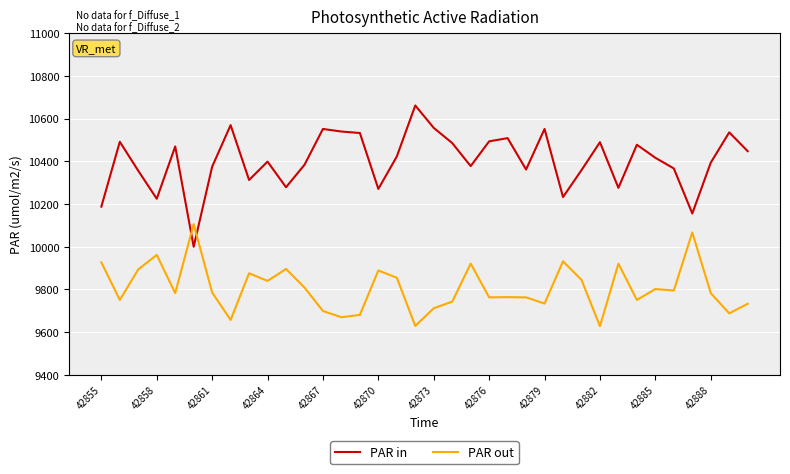

At how many categories does at least one series exceed 10632?

1